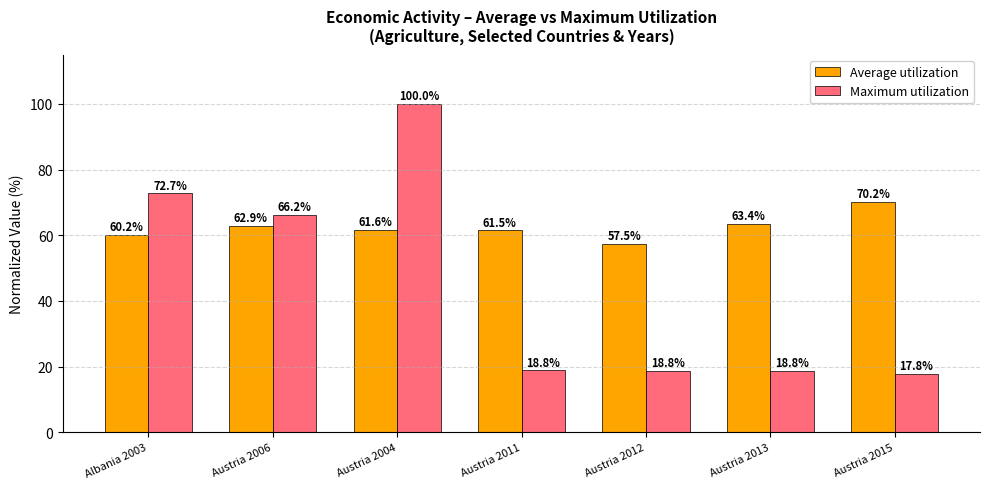

At which label is Maximum utilization closest to 58?

Austria 2006